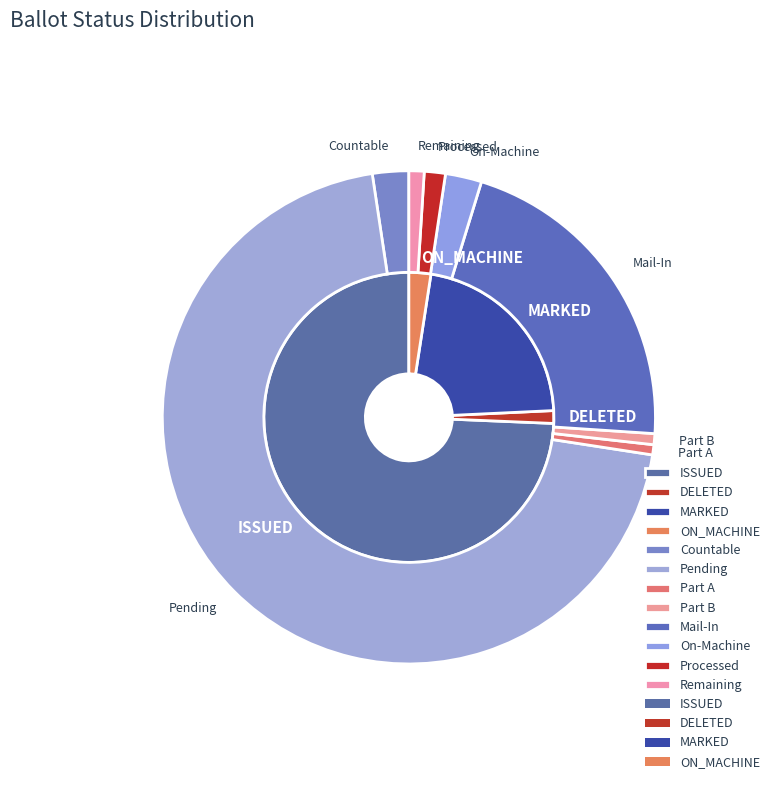

Is 6 the majority of the pie?

No